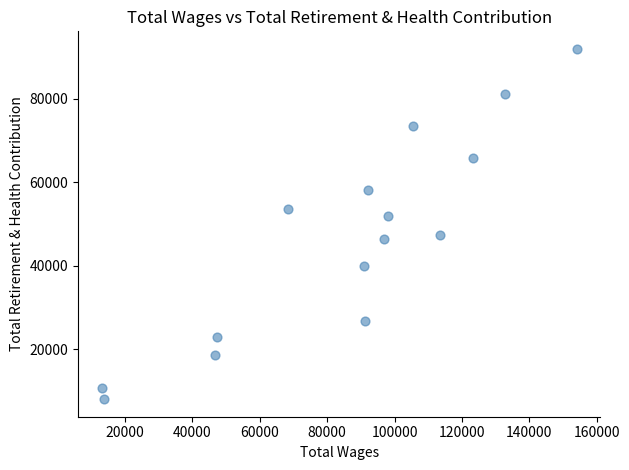

What is the range of X values (max minus min)?

141025